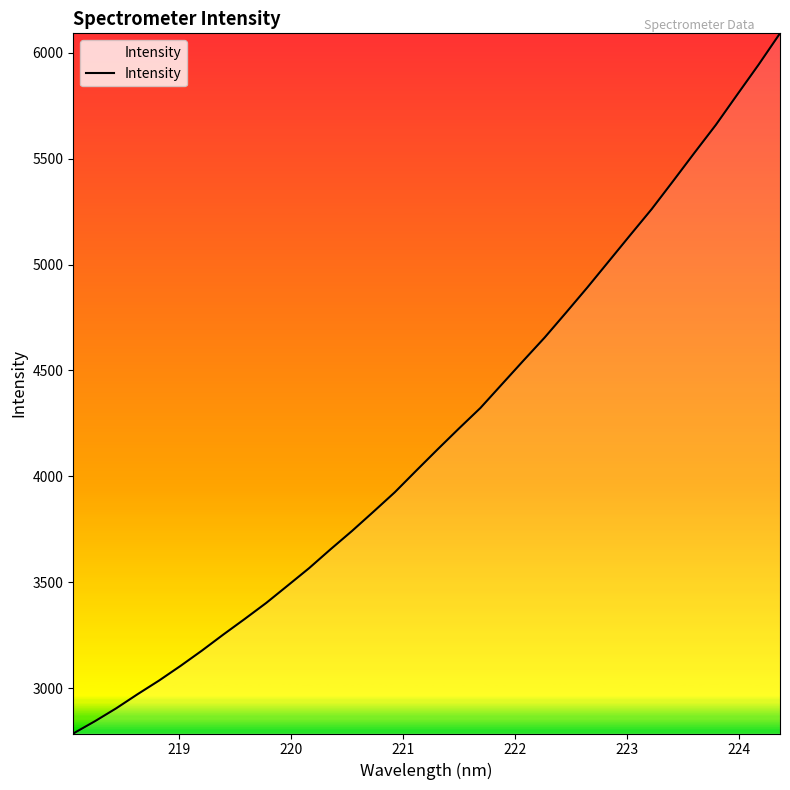

What is the minimum value shown in the chart?

2786.0